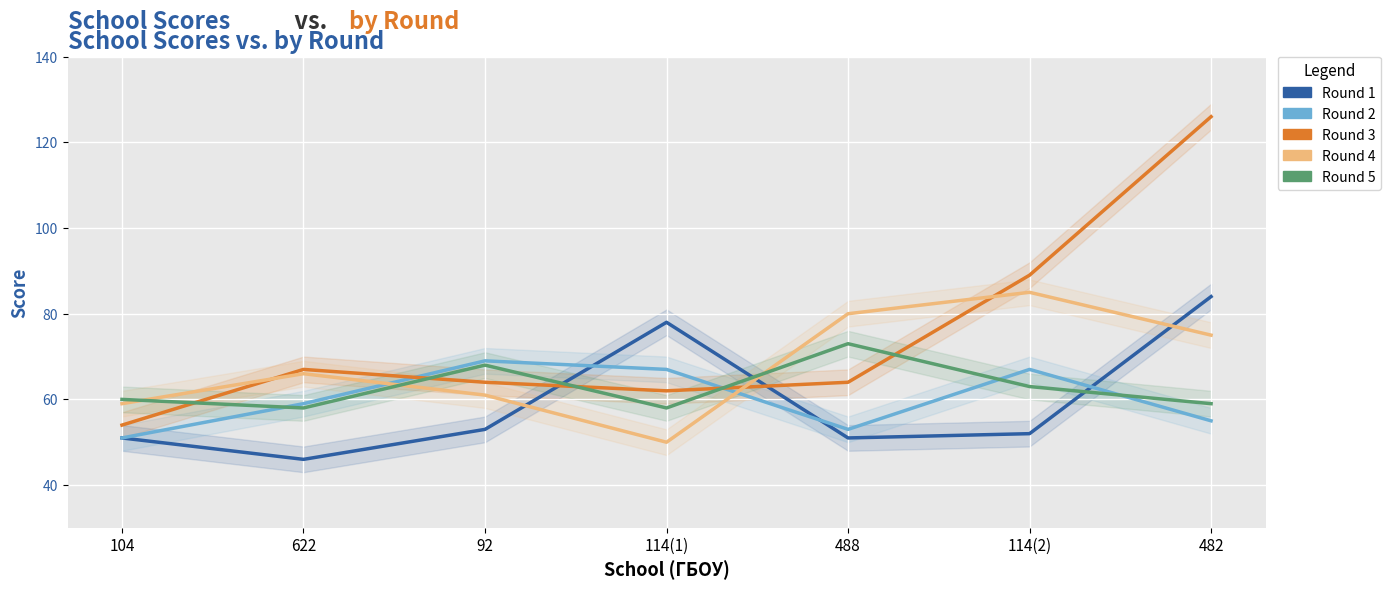

The Round 4 series shows 80 at 488. True or false?

True